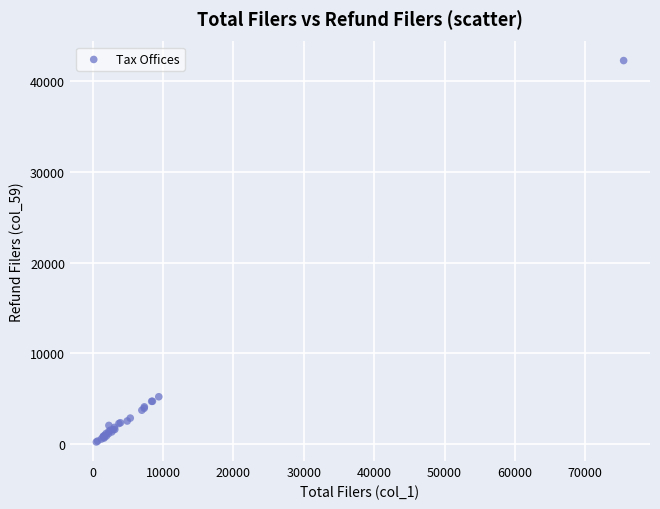

What Y value in the scatter plot is closest to 21258?

5226